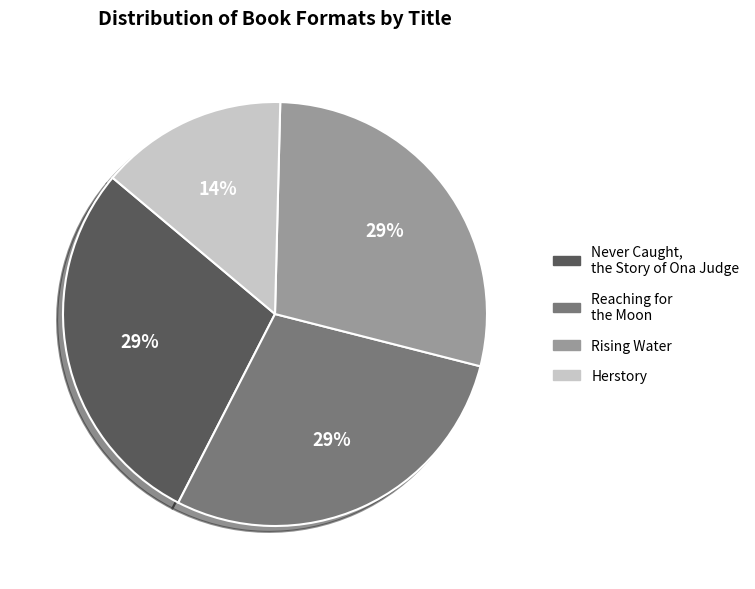

True or false: Herstory accounts for 20% of the total.

False